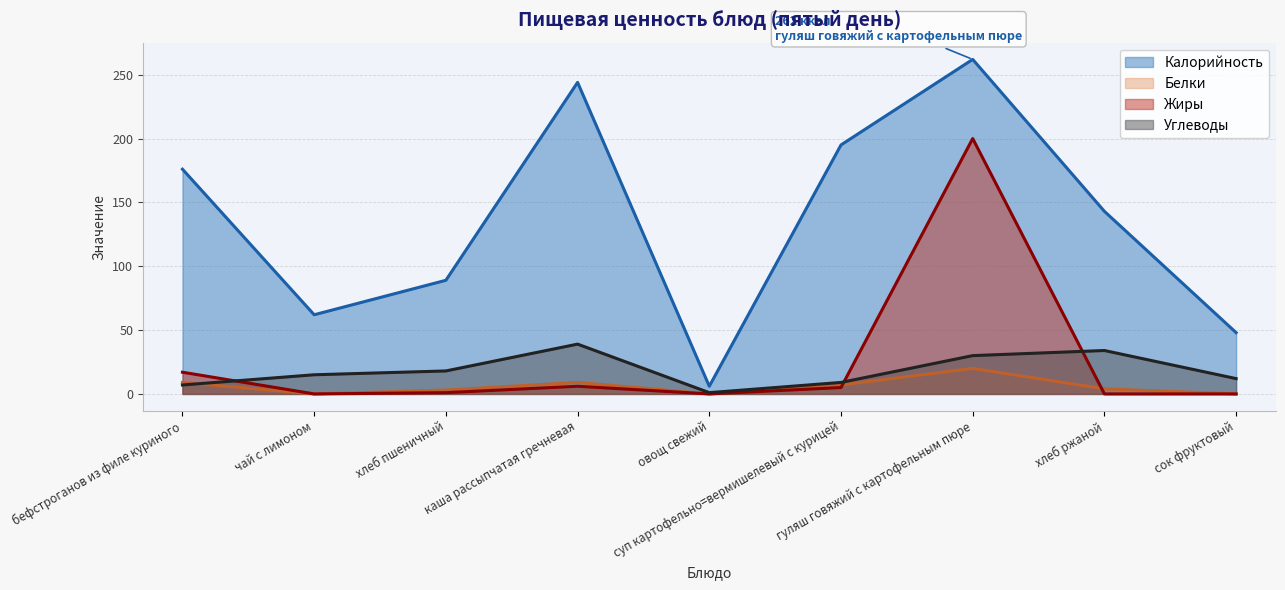

What is the average value of the Углеводы series?

18